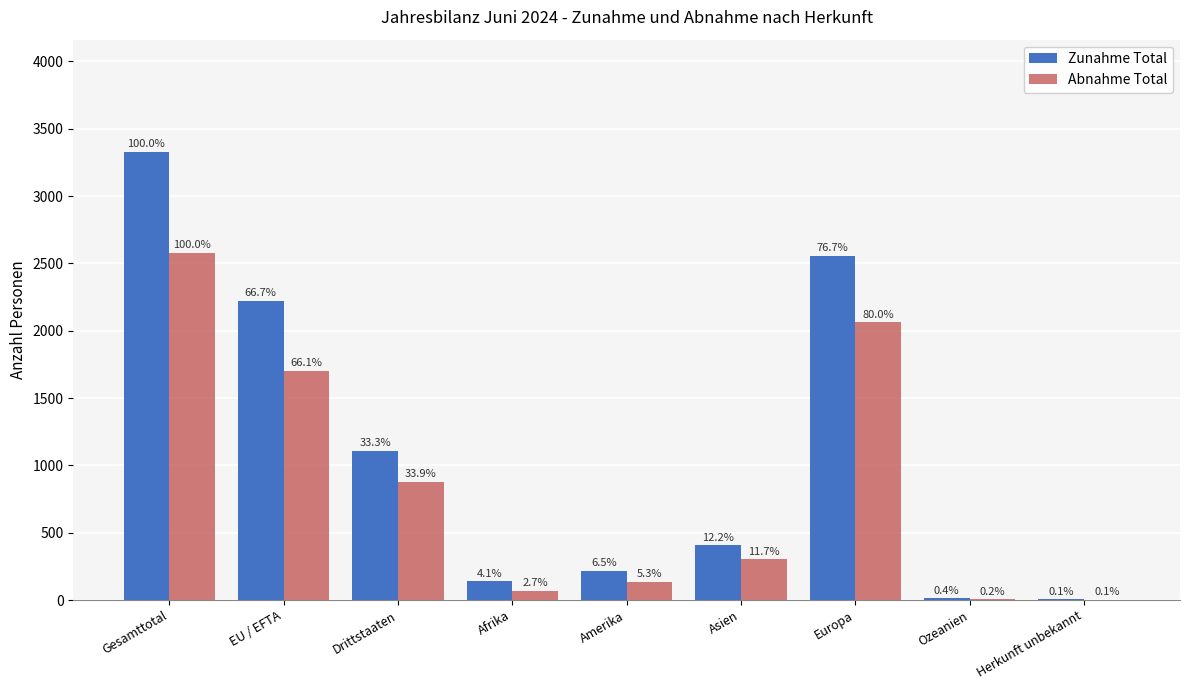

What is the sum of the Abnahme Total values at Amerika and Drittstaaten?

1012